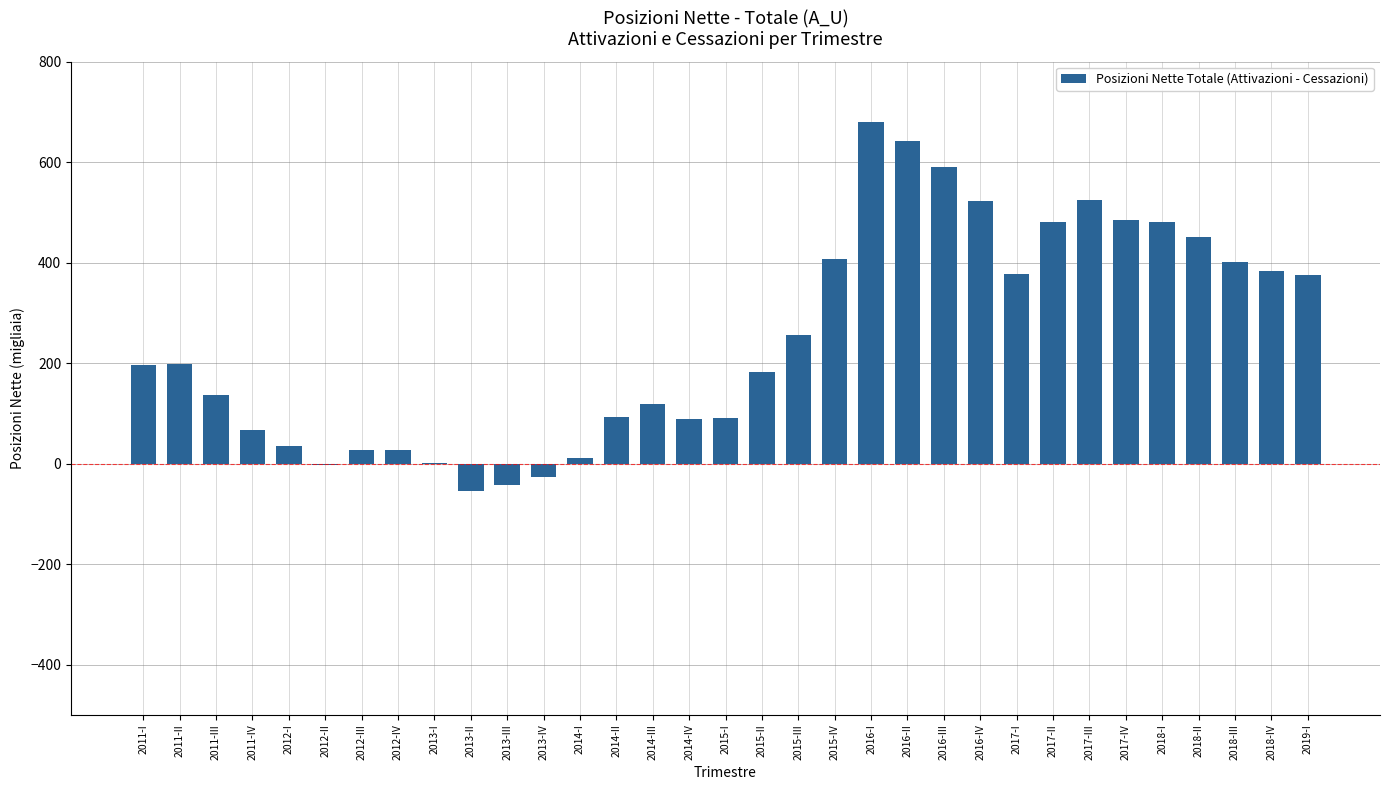

Is it true that the value at 2017-I is 377.2?

True